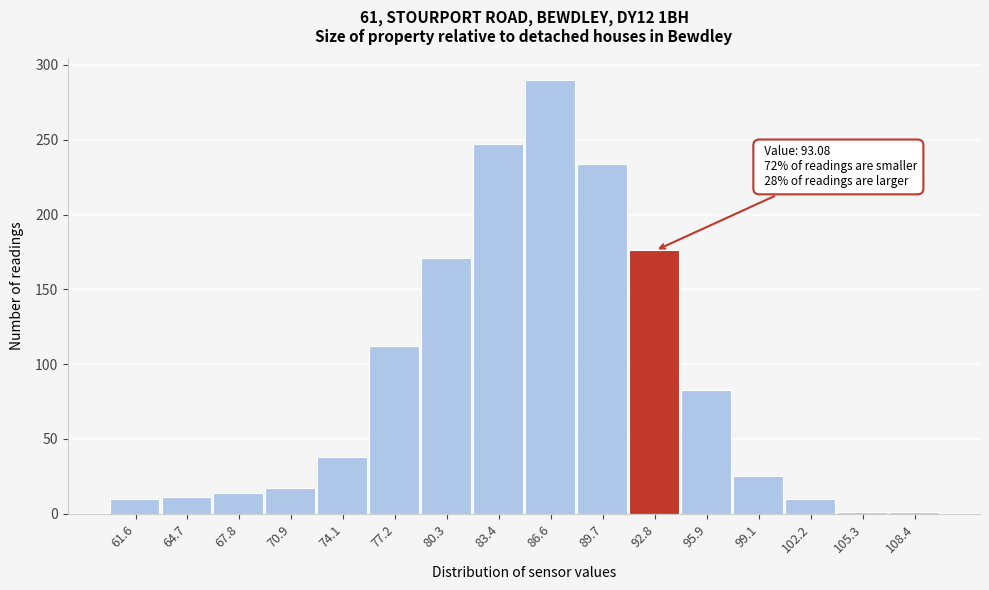

Which range on the x-axis has the tallest bar?

85.0 to 88.0